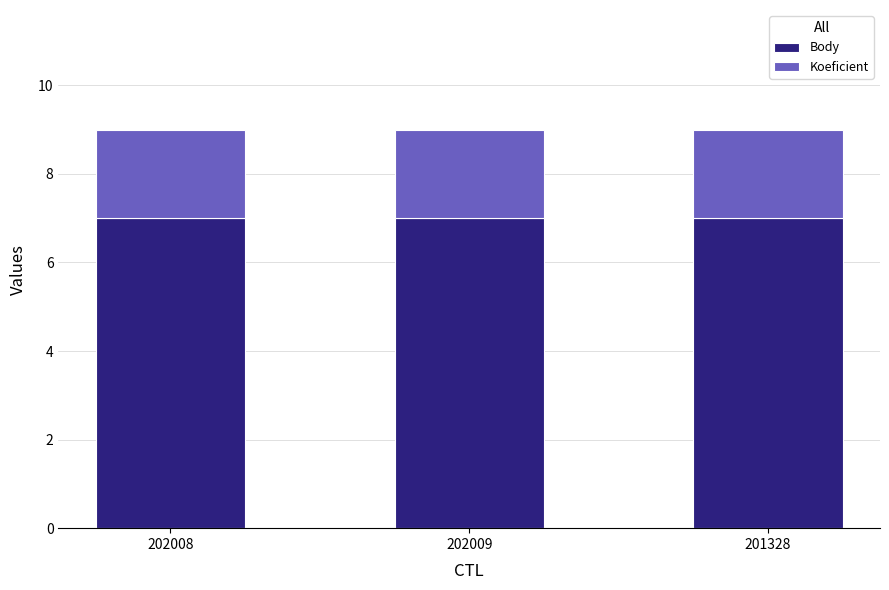

What is the maximum value for Body?

7